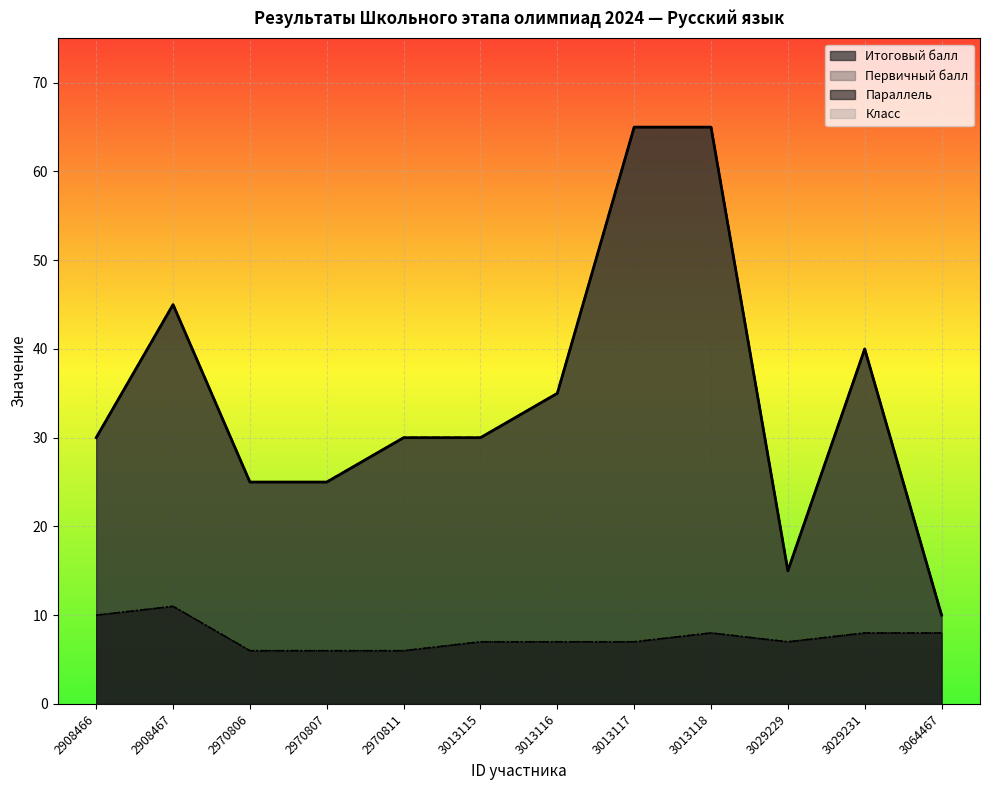

What is the difference between the highest and lowest values at 2970806?

19